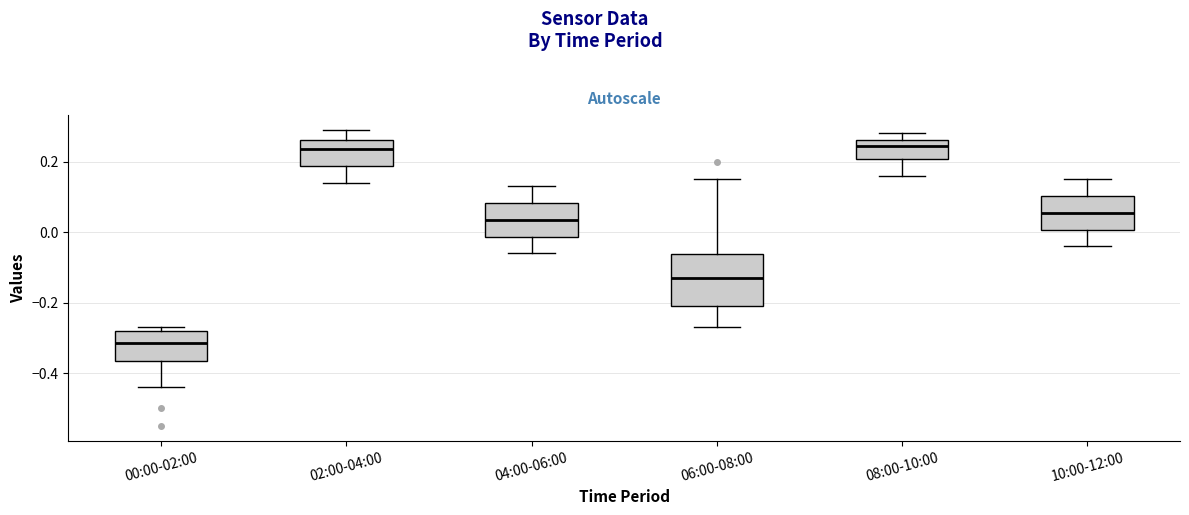

Which box is the tallest, from its lower edge to its upper edge?

06:00-08:00